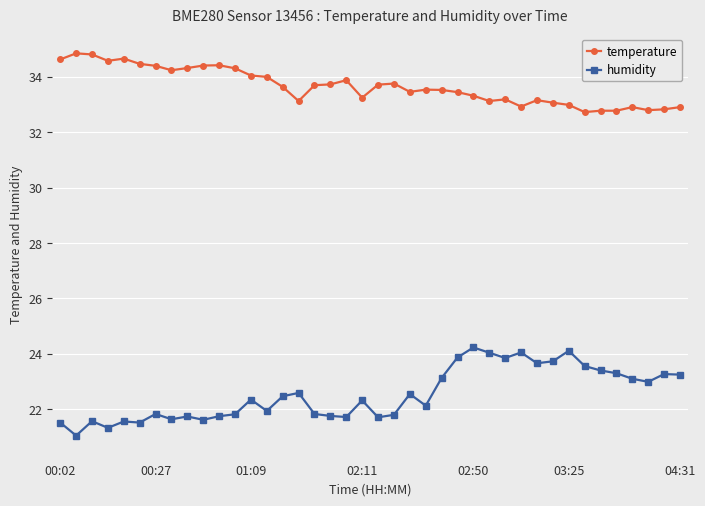

Which series has the widest spread of values?

humidity